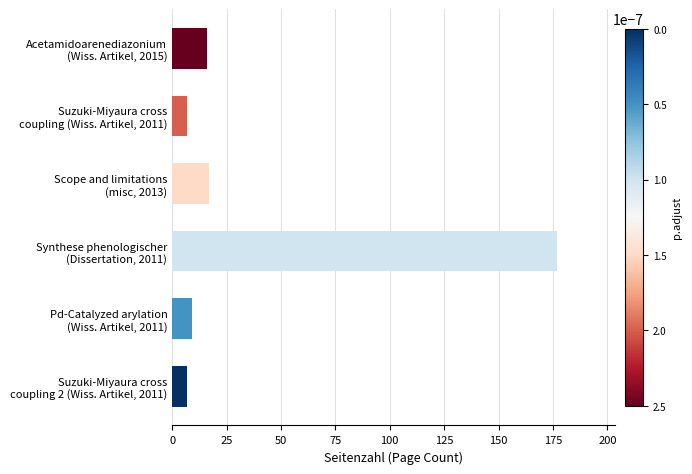

What is the average value?

39